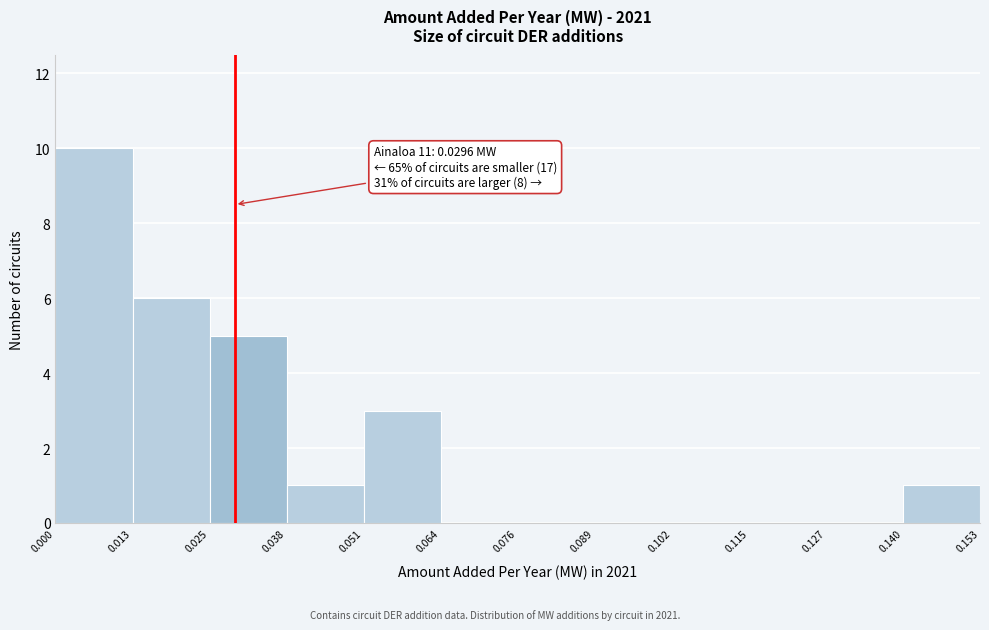

Over which range of the x-axis is the bar tallest?

0.000 to 0.013